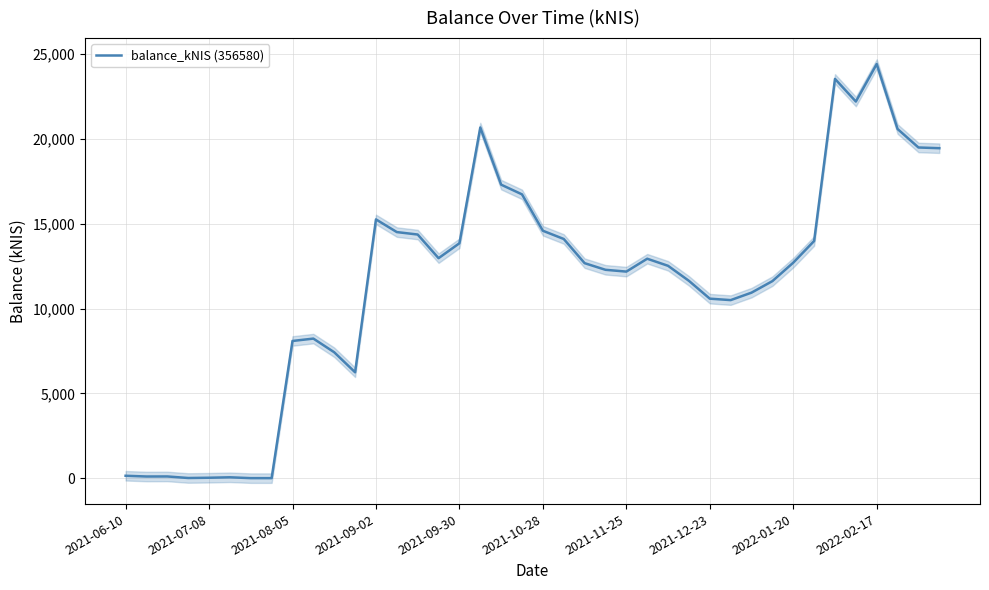

Which category has the highest value in the balance_kNIS (356580) series?

2022-02-17